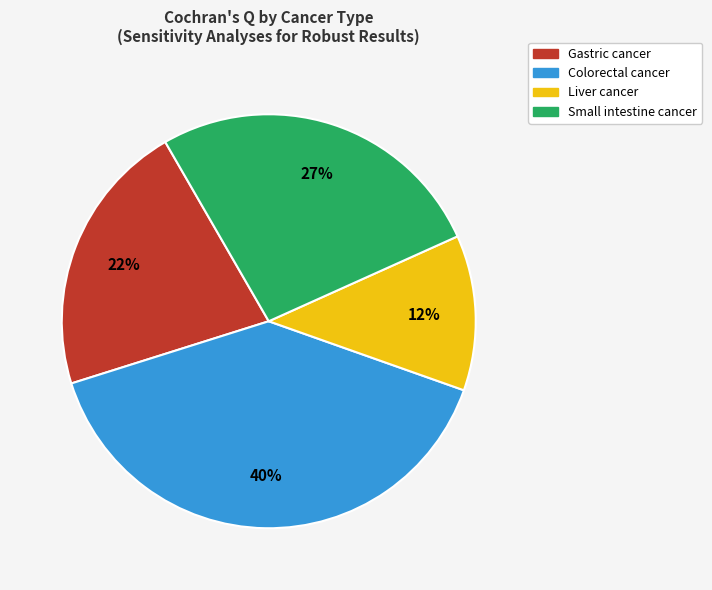

Does any single category account for the majority?

No